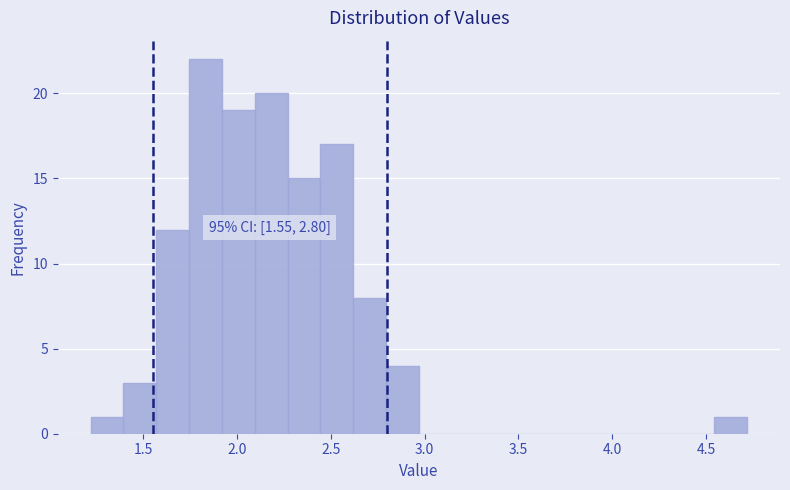

Read against the x-axis, roughly where is the centre of the tallest bar?

1.85